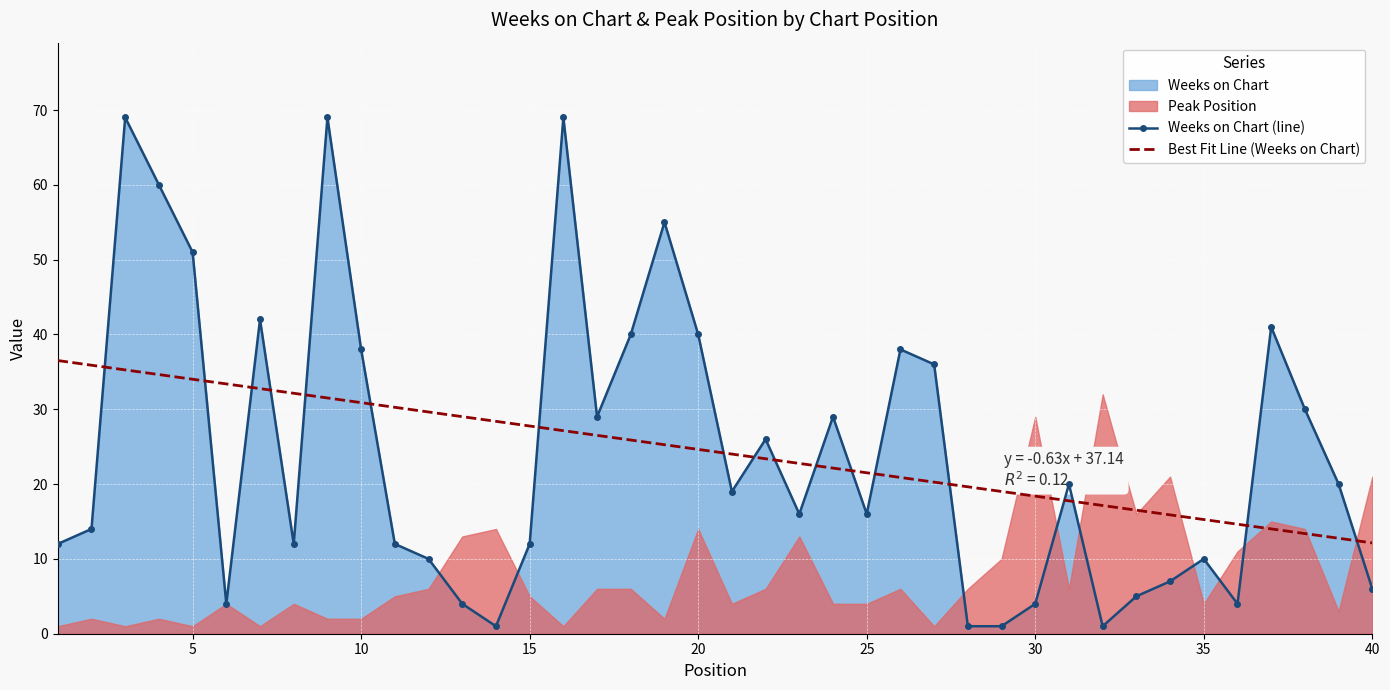

How many lines are shown in the chart?

2